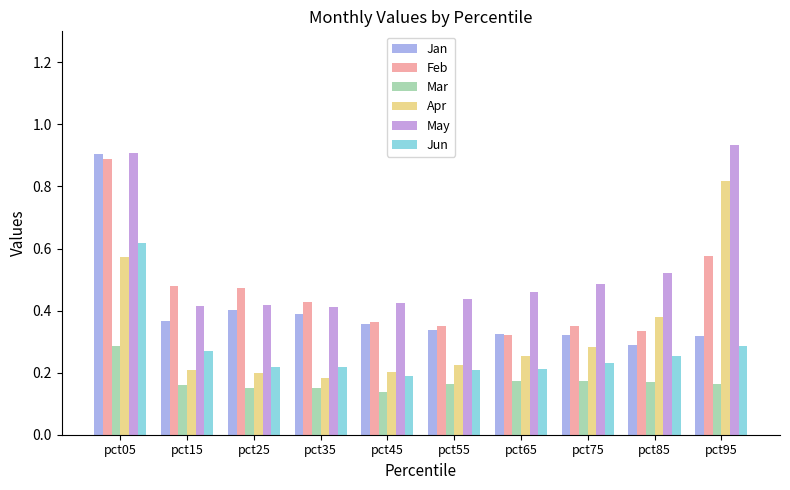

How many series are shown in this chart?

6